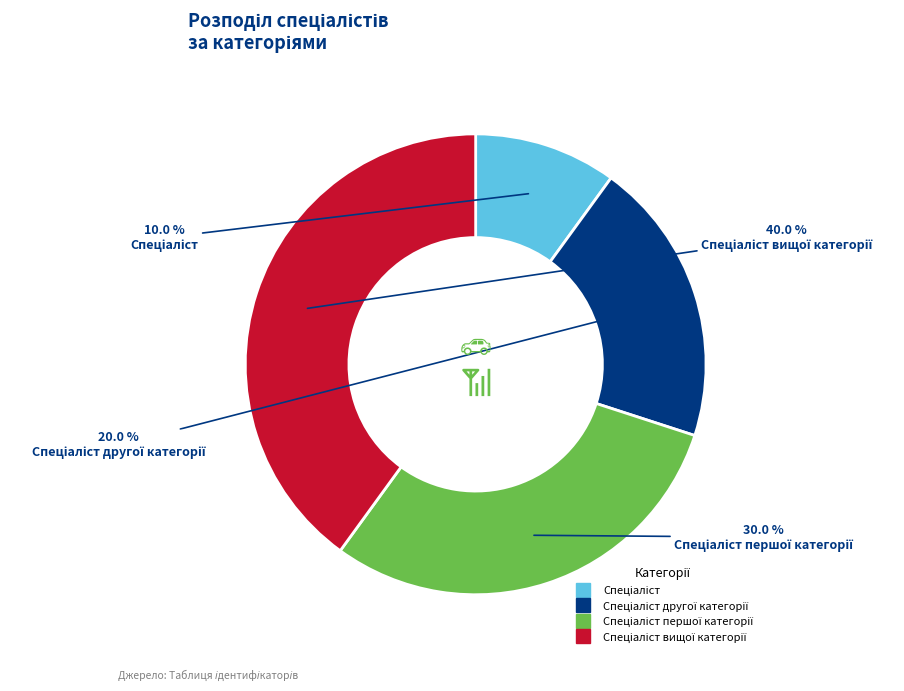

How many slices are in this pie chart?

4